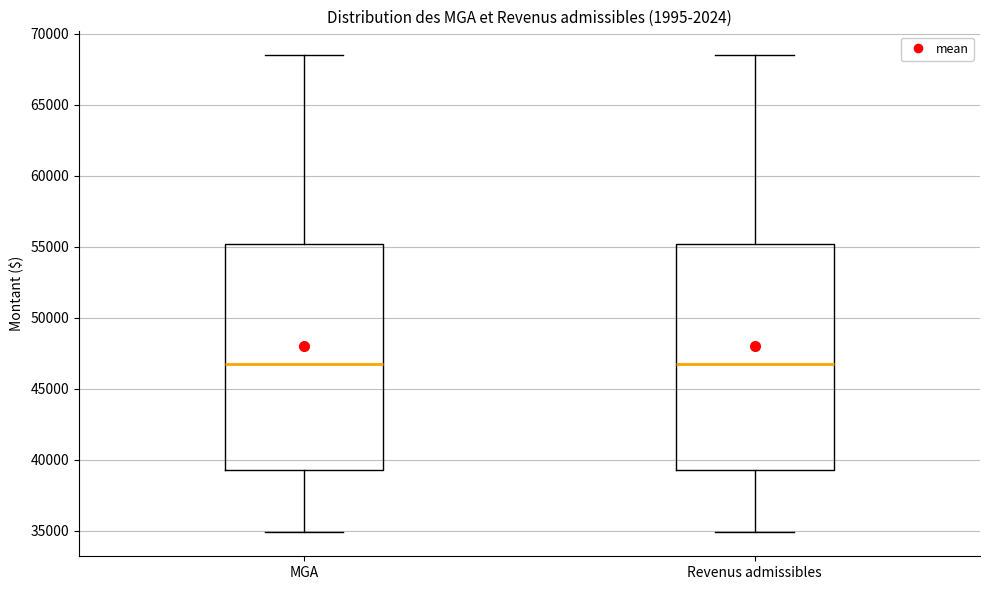

Reading left to right, transcribe this box plot: for each box, give where its median line is, the range the box spans, and where its two whiskers end, as read against the y-axis. The values are not printed on the chart, so give them approximately, as read against the axis.

MGA: median 47000, box 39500 to 55000, whiskers 35000 to 68500
Revenus admissibles: median 47000, box 39500 to 55000, whiskers 35000 to 68500